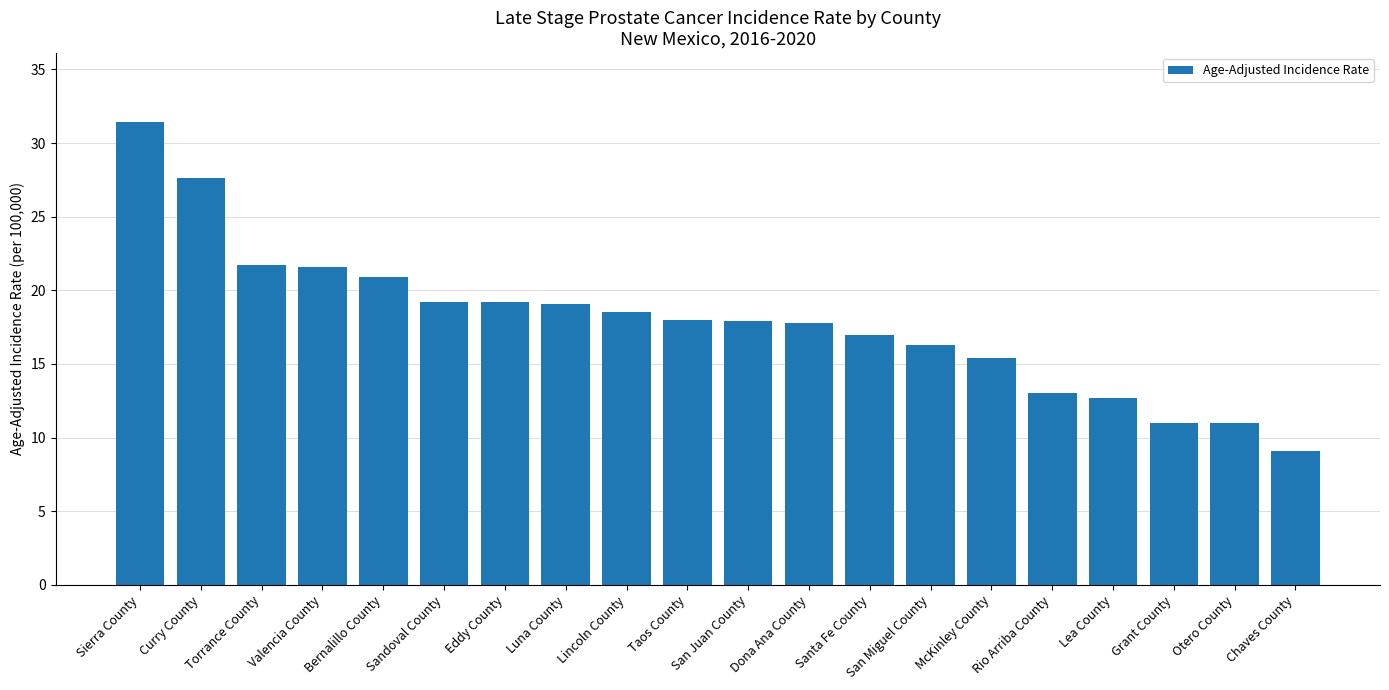

What is the maximum value shown in the chart?

31.4